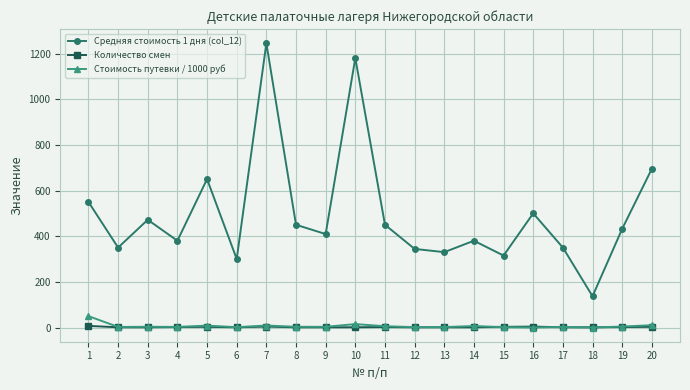

True or false: Количество смен and Средняя стоимость 1 дня (col_12) cross at least once.

False